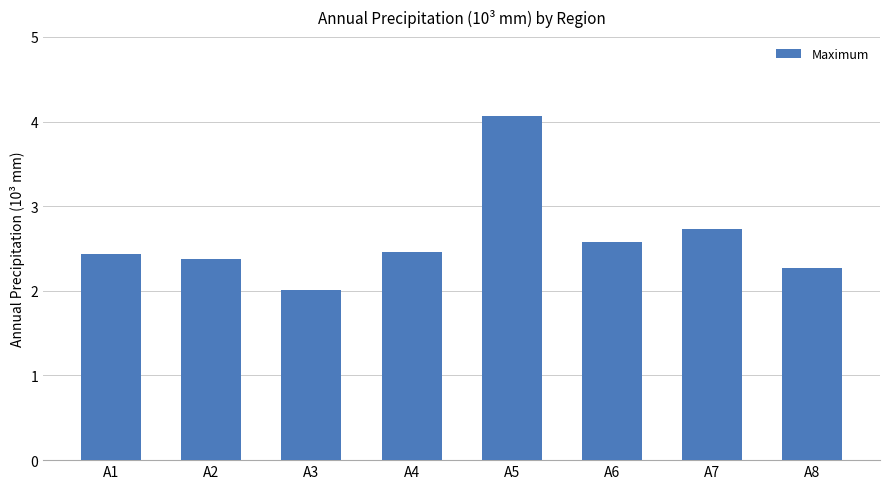

Does the chart contain any negative values?

No